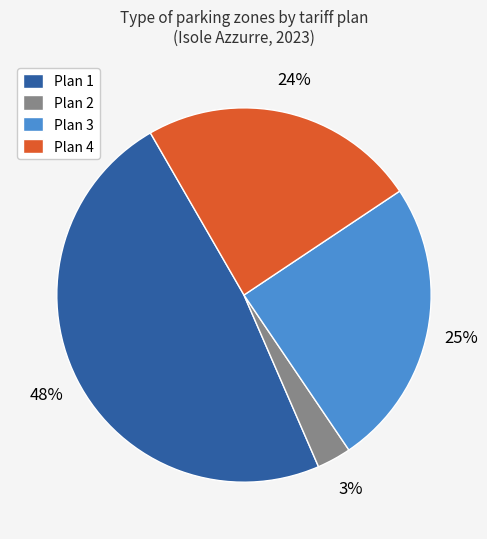

The Plan 1 slice represents 48% of the pie. True or false?

True